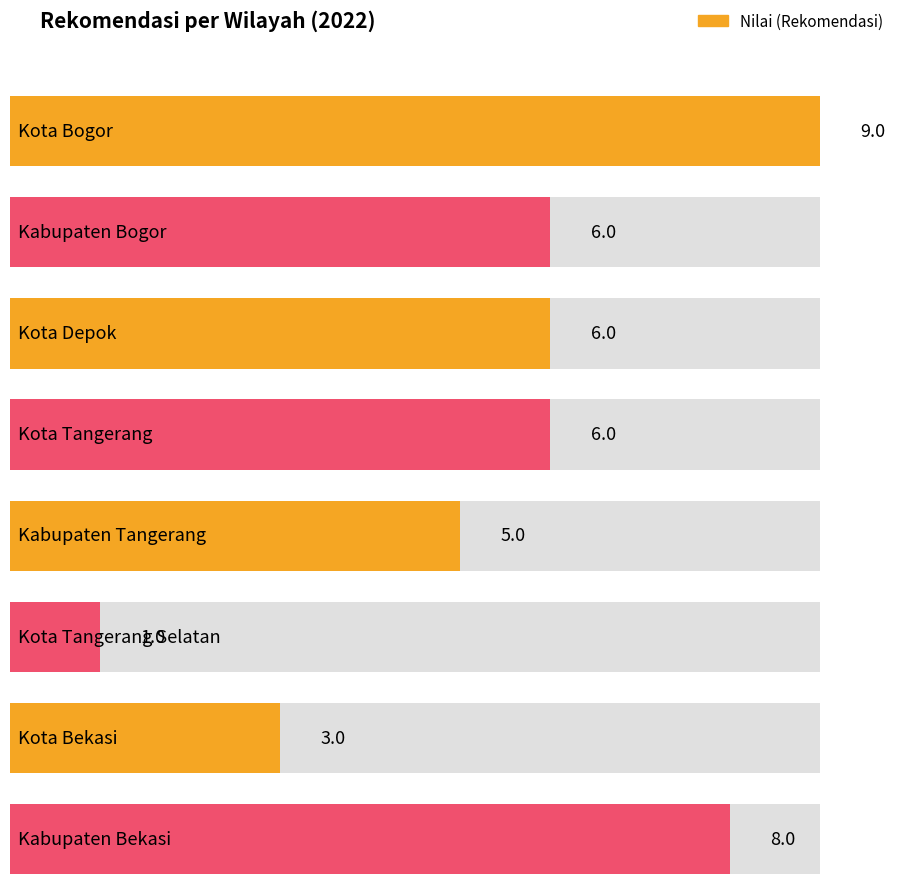

What is the difference between the maximum and minimum values?

8